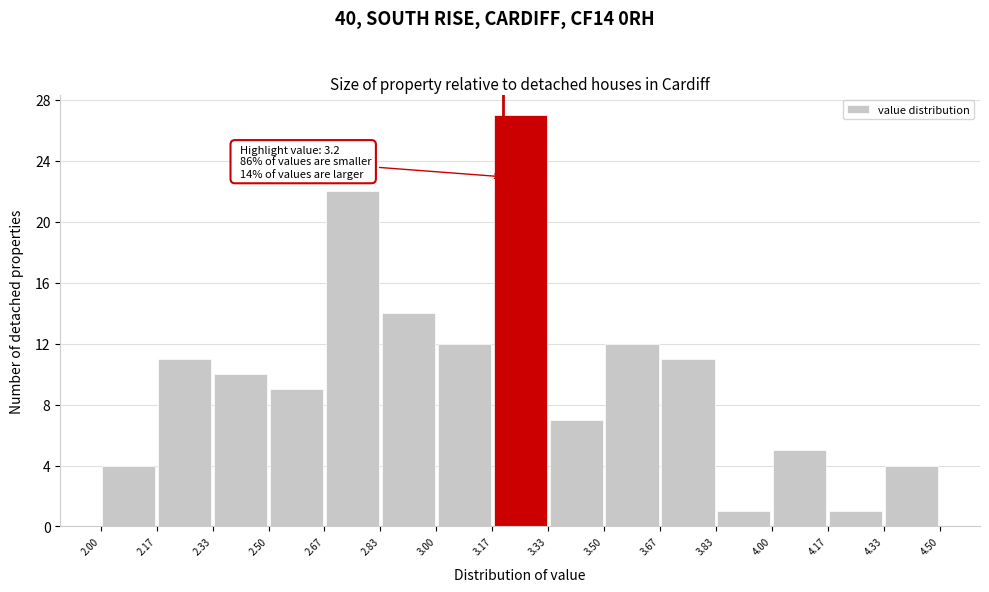

Over which range of the x-axis is the bar tallest?

3.17 to 3.33